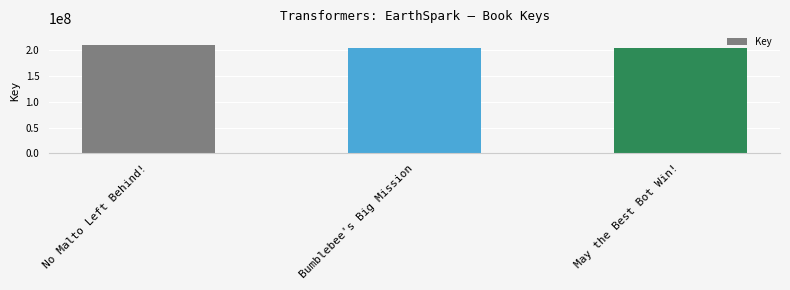

The value at Bumblebee's Big Mission is 104440444. True or false?

False